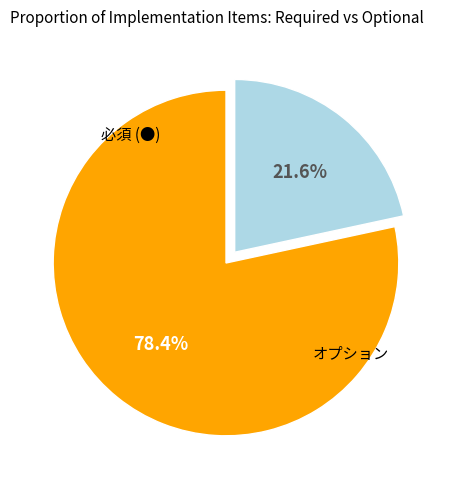

Is there a majority slice in this chart?

Yes